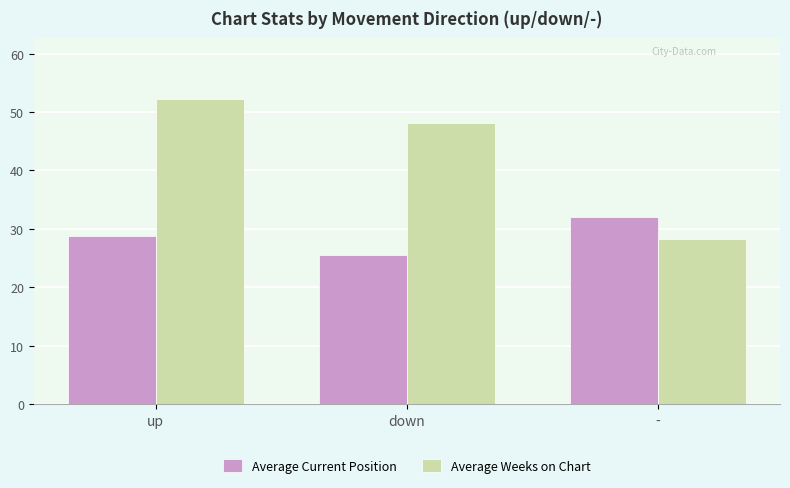

What is the average value of the Average Current Position series?

28.8